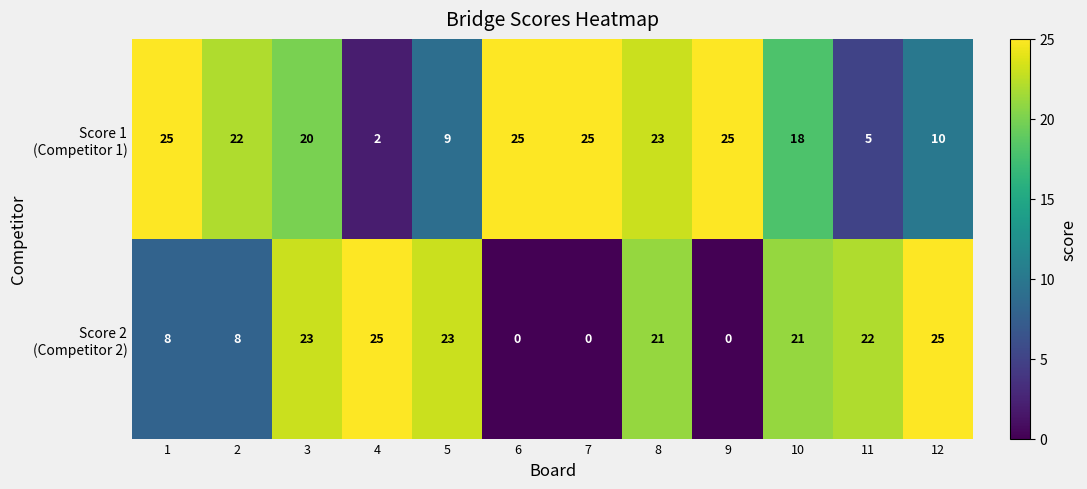

What is the difference between the highest and lowest values at 7?

25